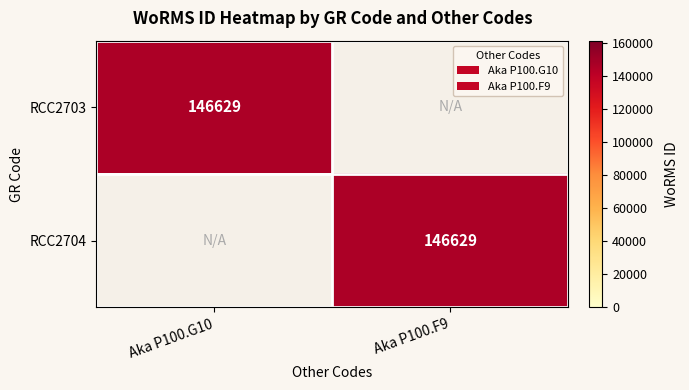

True or false: RCC2704 has a value of 146629 at Aka P100.F9.

True